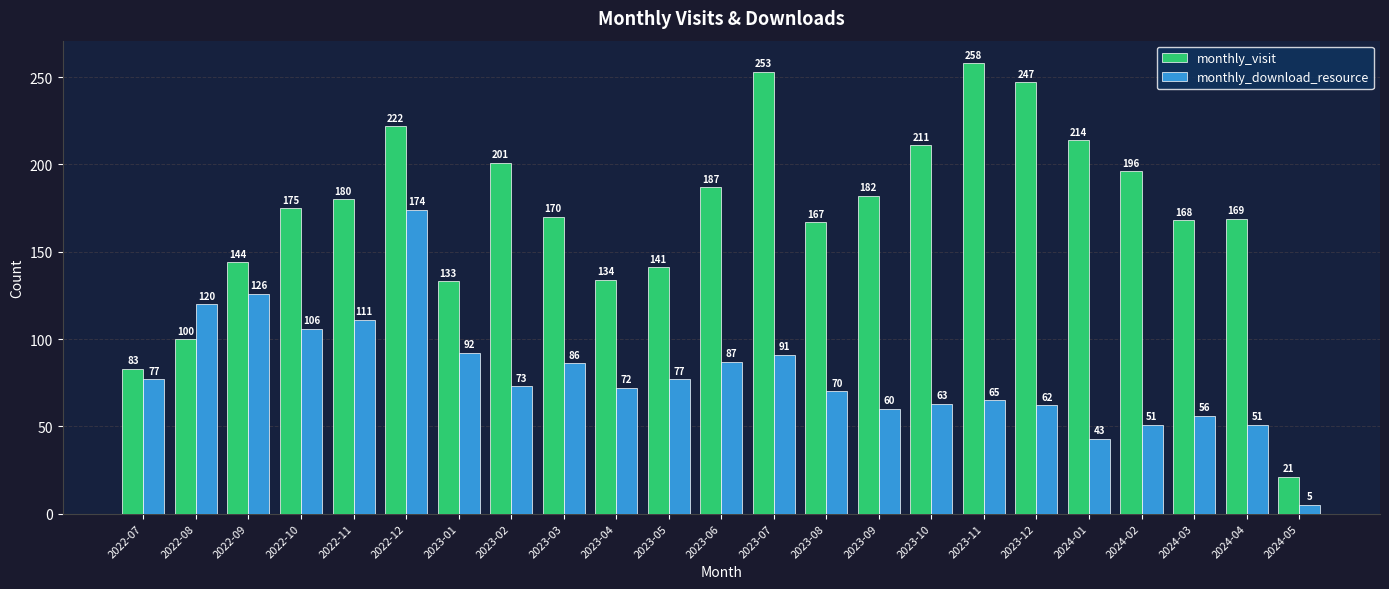

Which series has the largest range (max minus min)?

monthly_visit